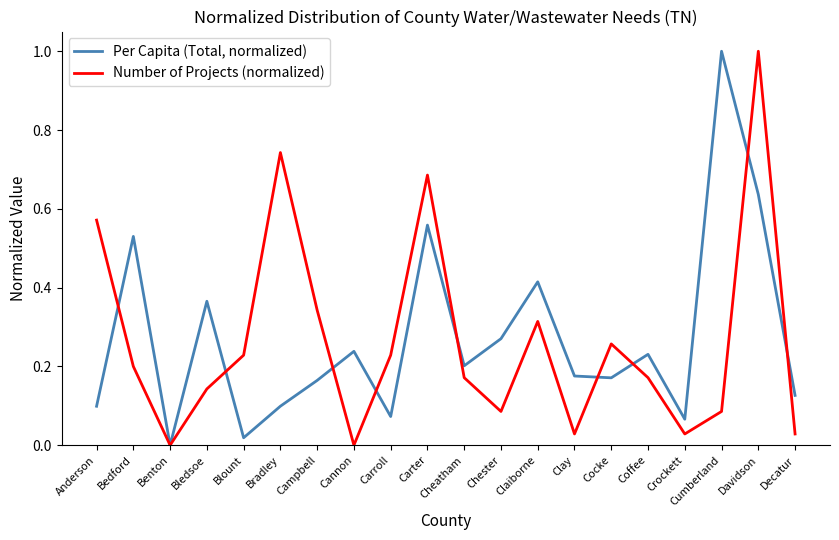

After their last crossing, which series has the higher values: Number of Projects (normalized) or Per Capita (Total, normalized)?

Per Capita (Total, normalized)